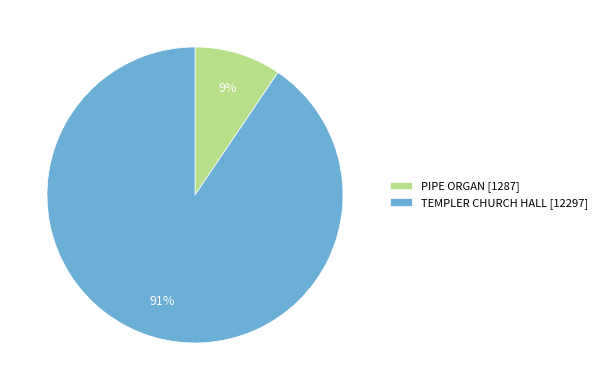

Is it true that PIPE ORGAN is 1% of the pie?

False